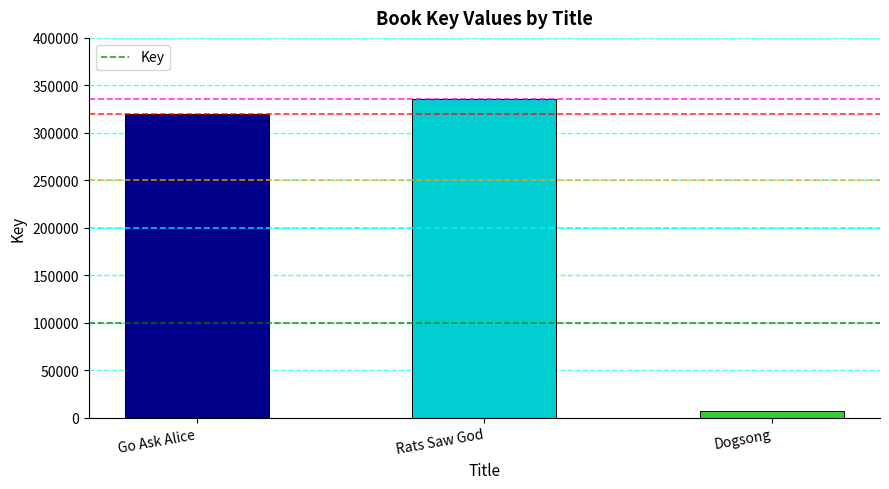

What is the ratio of the value at Go Ask Alice to the value at Rats Saw God?

1.0